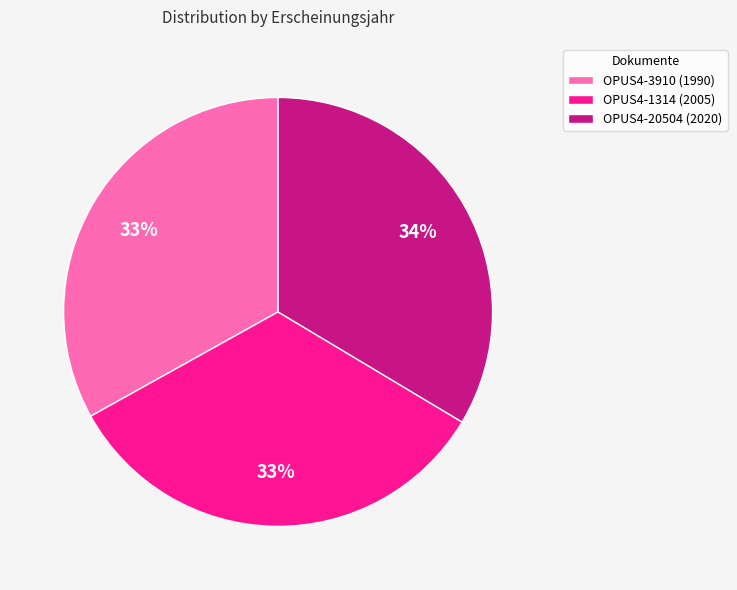

To the nearest percent, what percentage of the pie is OPUS4-1314 (2005)?

33%